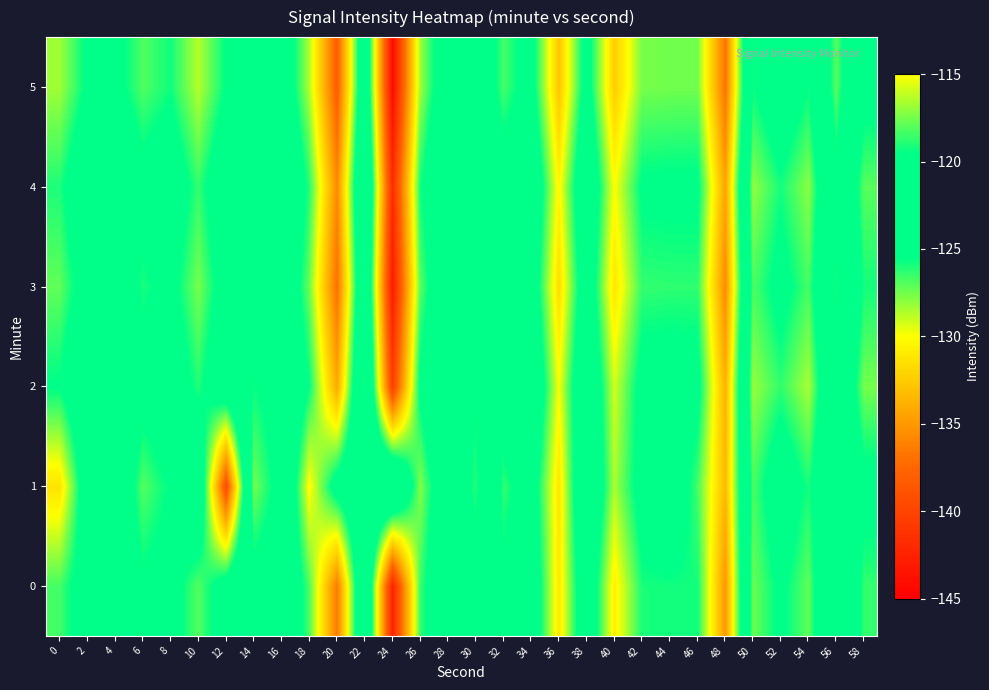

What is the total value across all series at 34?

-737.5